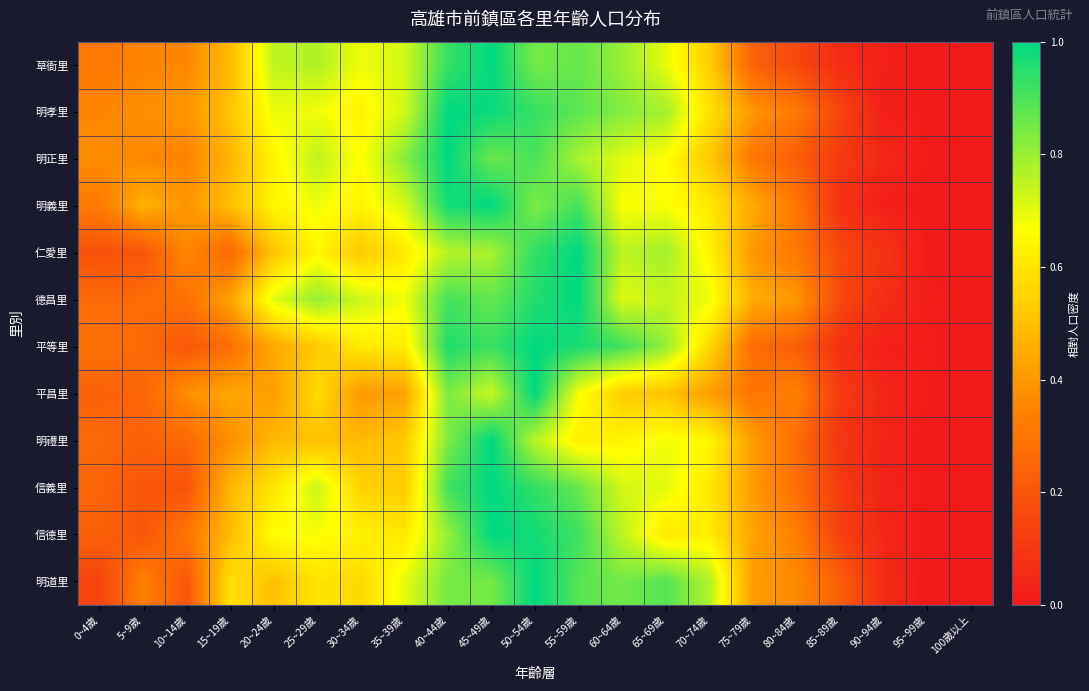

What is the maximum value shown in the chart?

1.0